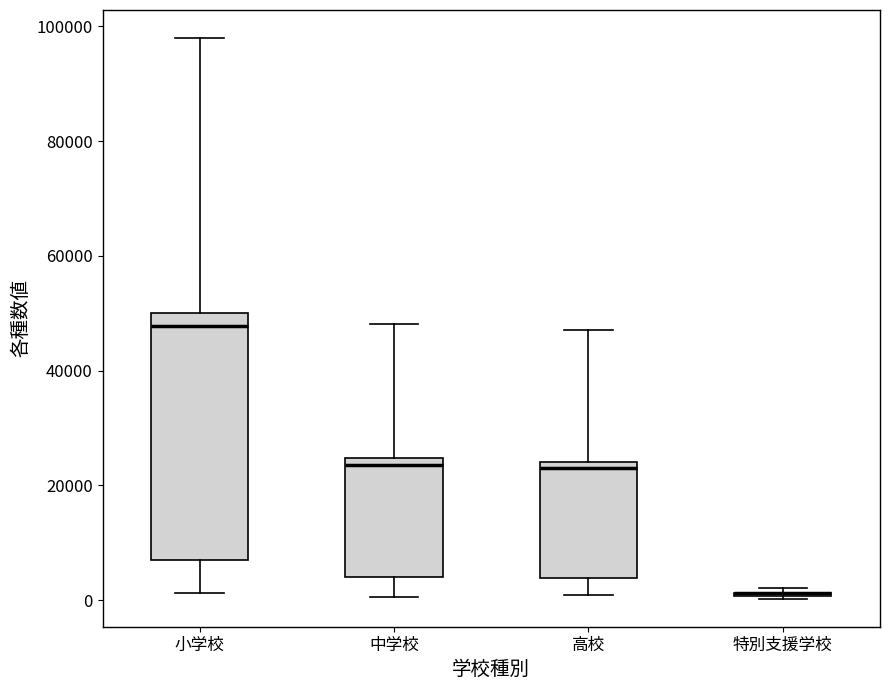

Which box is the tallest, from its lower edge to its upper edge?

小学校